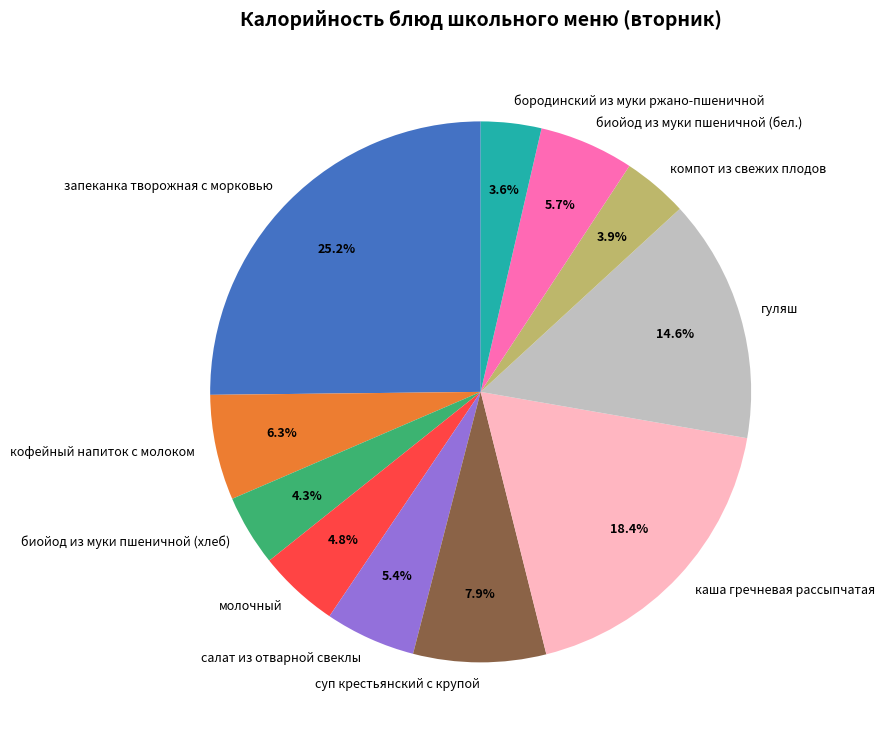

Does any single category account for the majority?

No